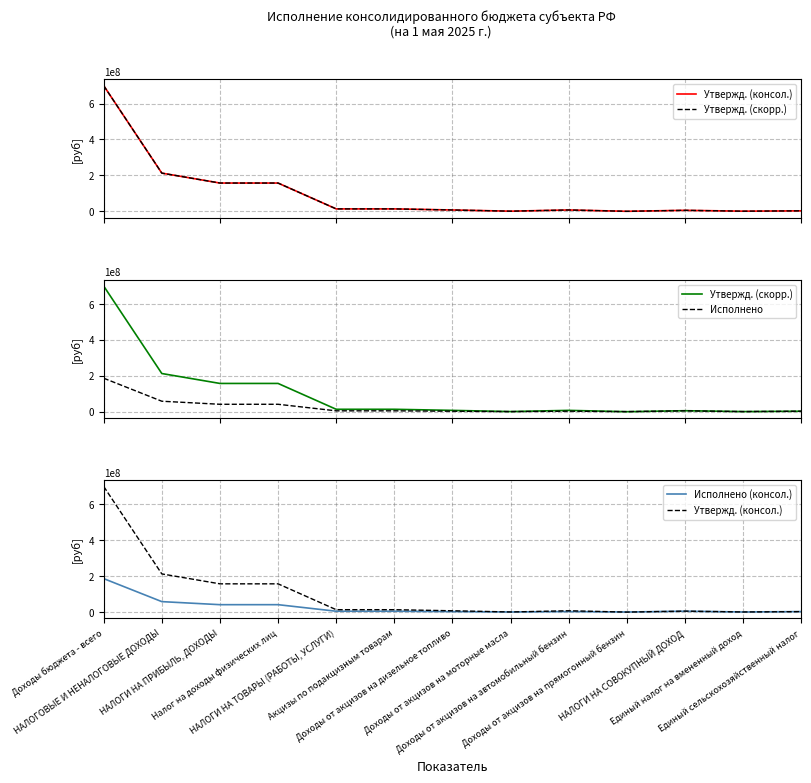

True or false: Исполнено (консол.) has a value of 4155231.3 at Акцизы по подакцизным товарам.

True